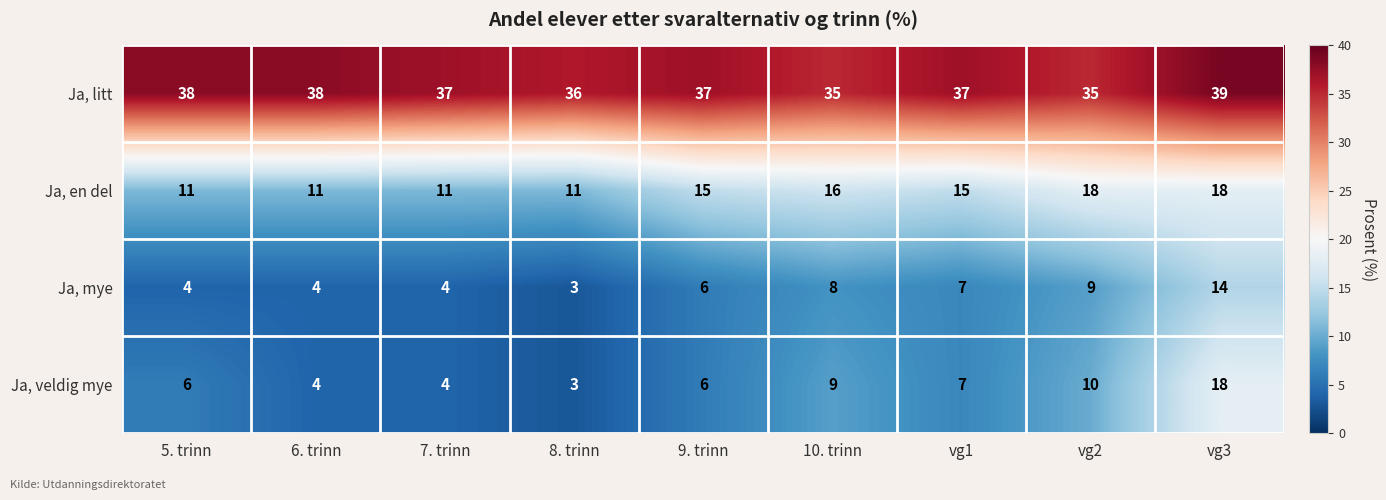

What is the maximum value shown in the chart?

39